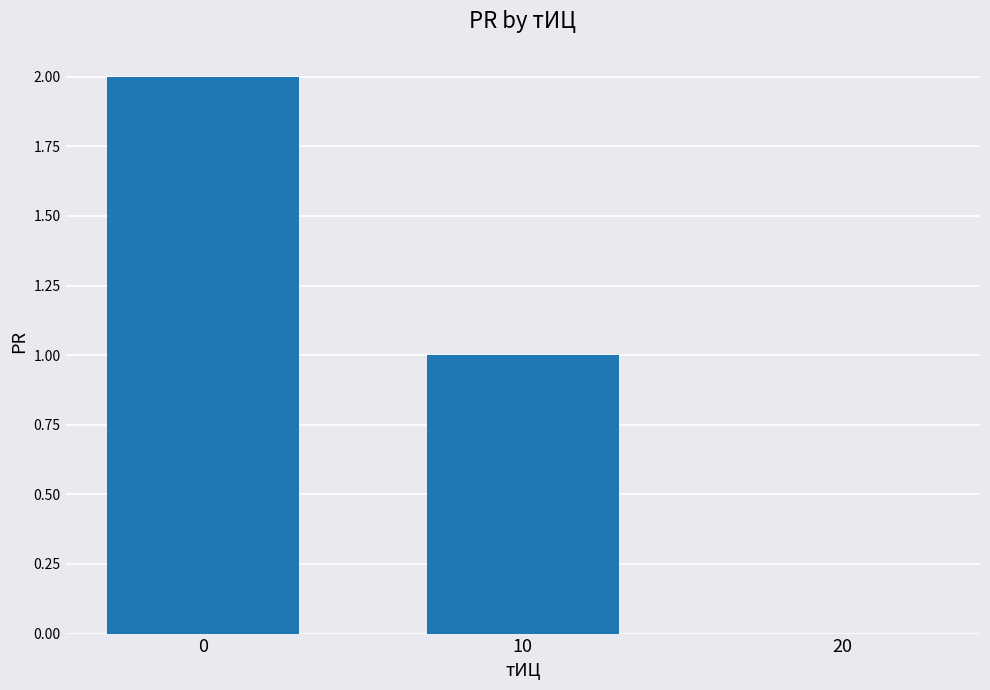

Is it true that the value at 0 is 2?

True